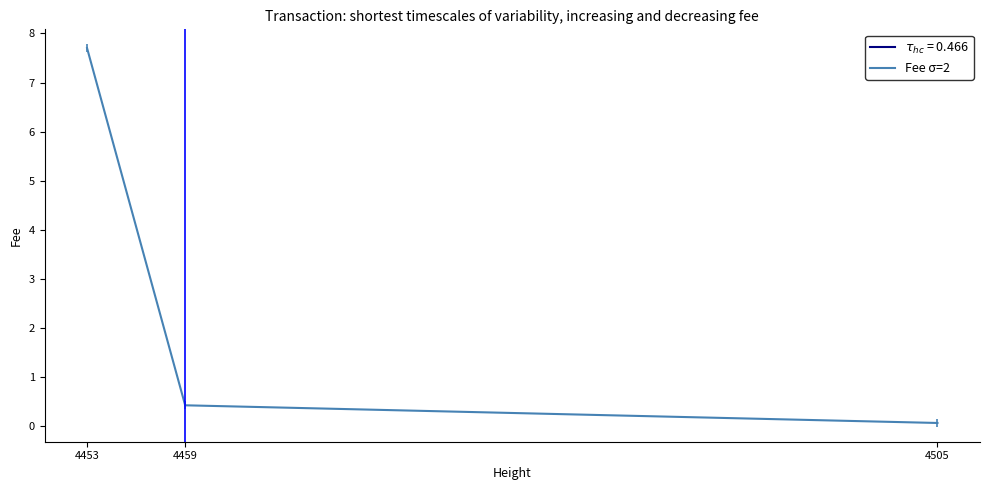

Reading left to right, list all the values displayed in this chart.

4453=7.7	4459=0.4	4505=0.1